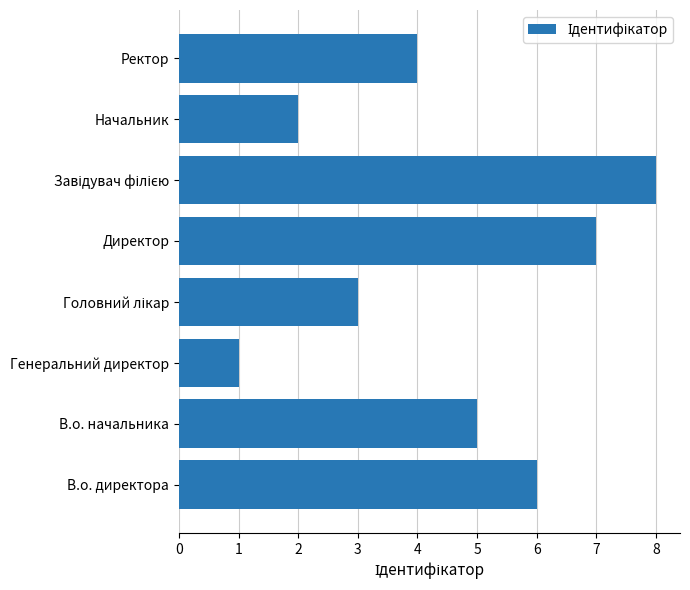

What is the maximum value shown in the chart?

8